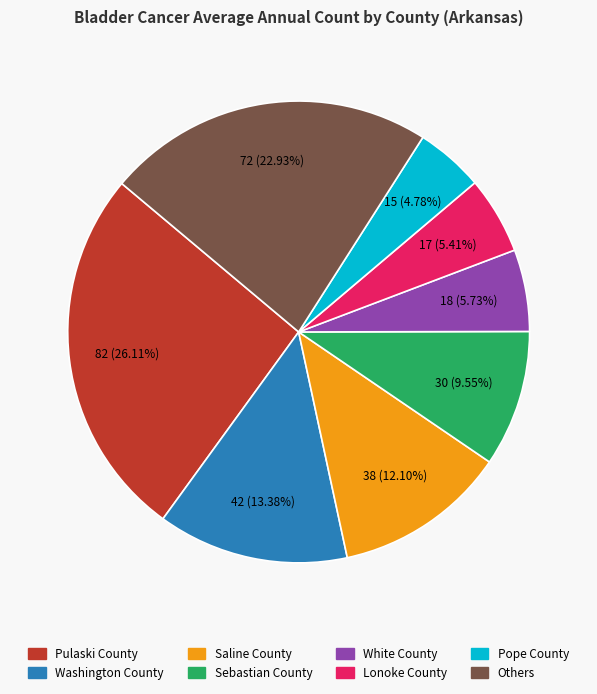

To the nearest percent, what is the difference between the largest and smallest slice percentages?

21%